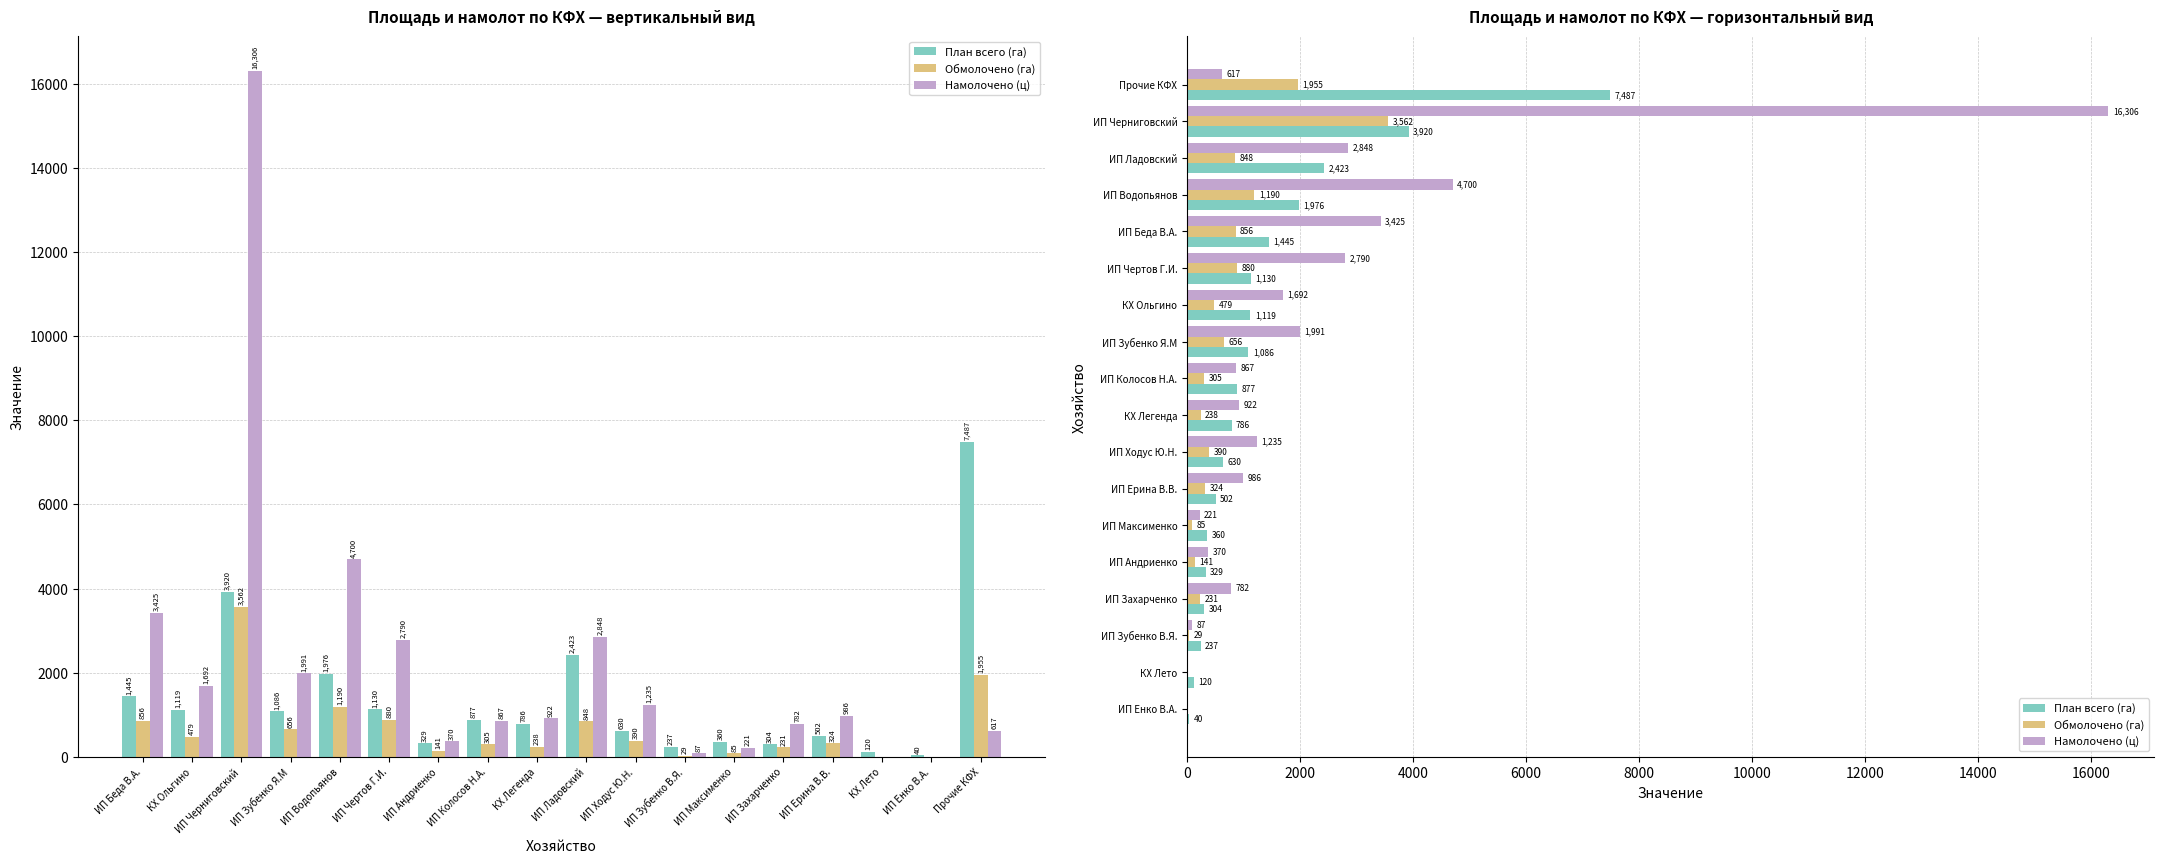

What is the label of the 2nd bar from the right?

ИП Черниговский